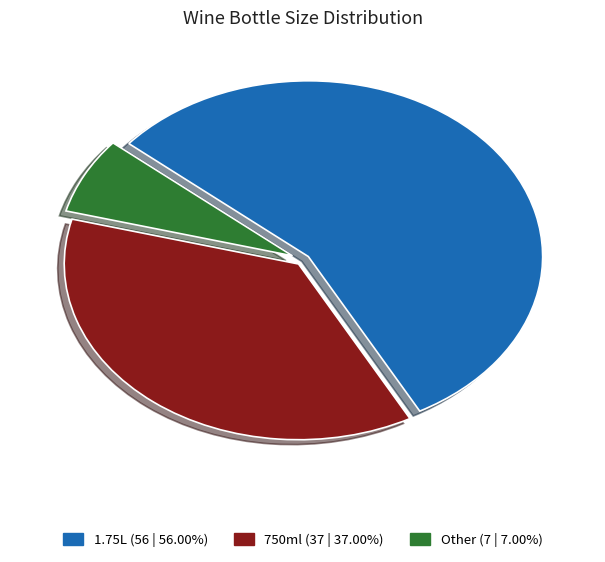

Is there any slice that represents more than half of the pie?

Yes